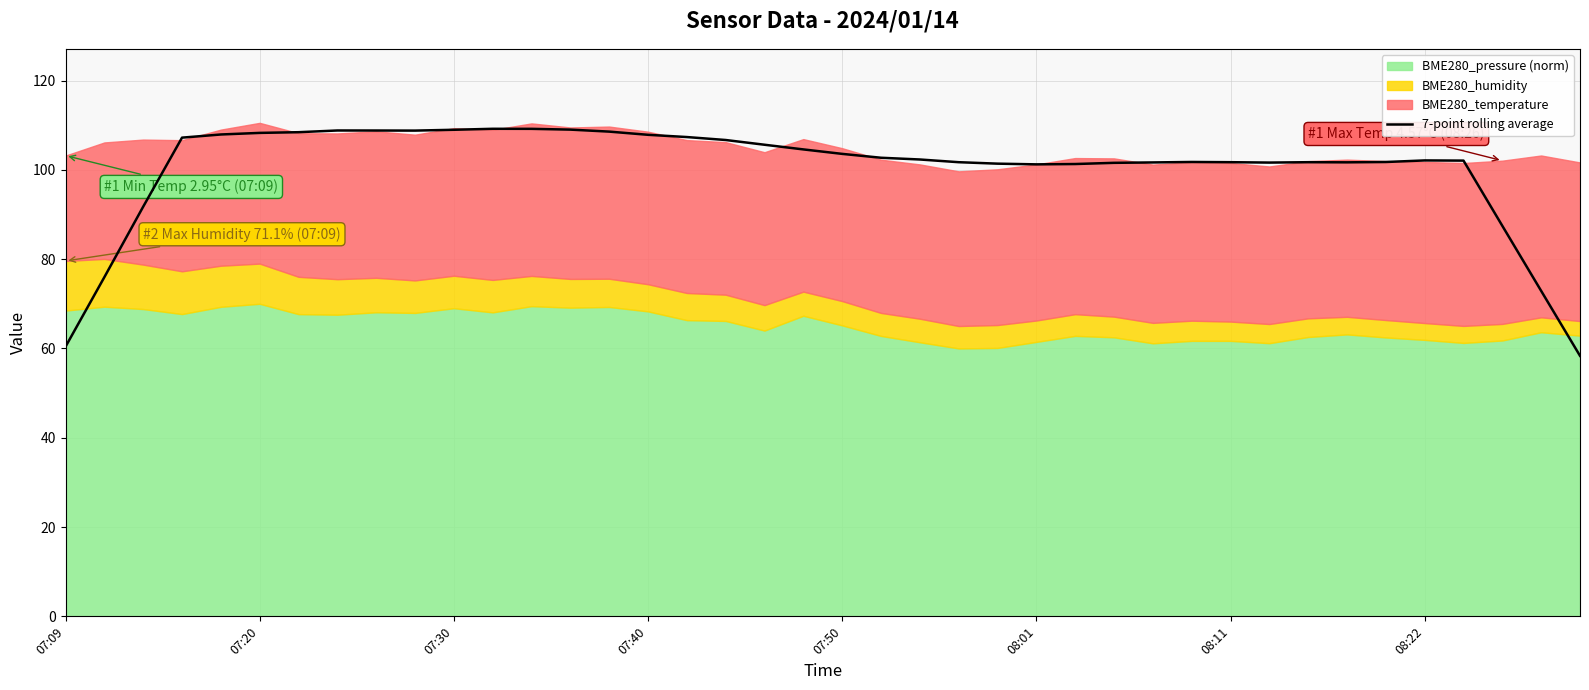

What is the highest value of the 7-point rolling average series?

109.2